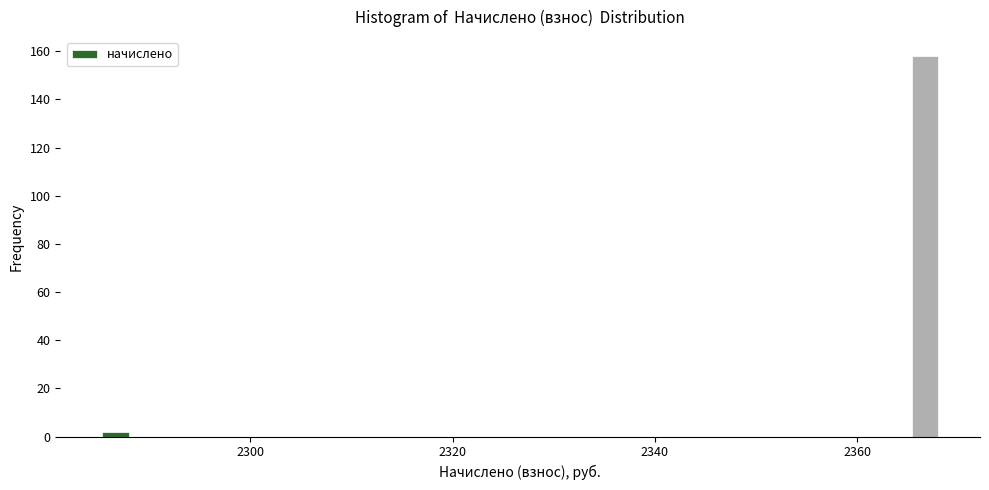

Read against the x-axis, roughly where is the centre of the tallest bar?

2366